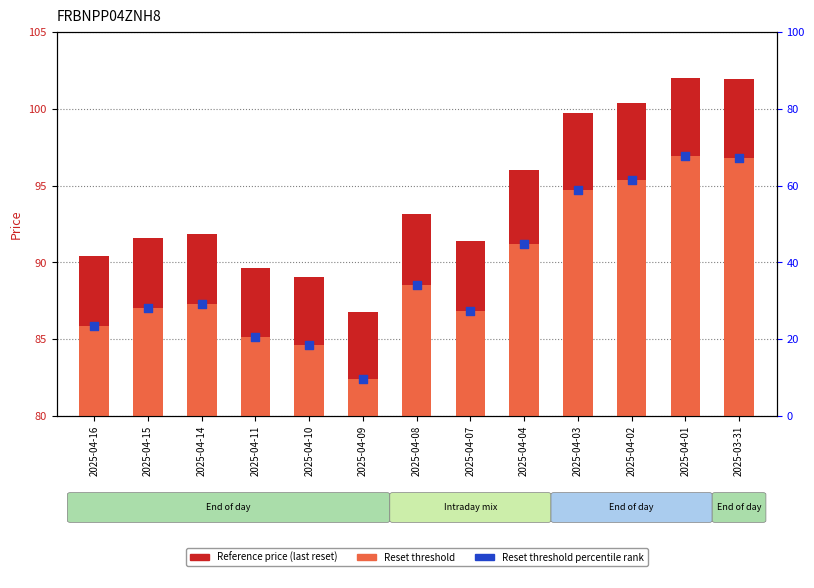

At which category is the sum across all series the highest?

2025-04-01